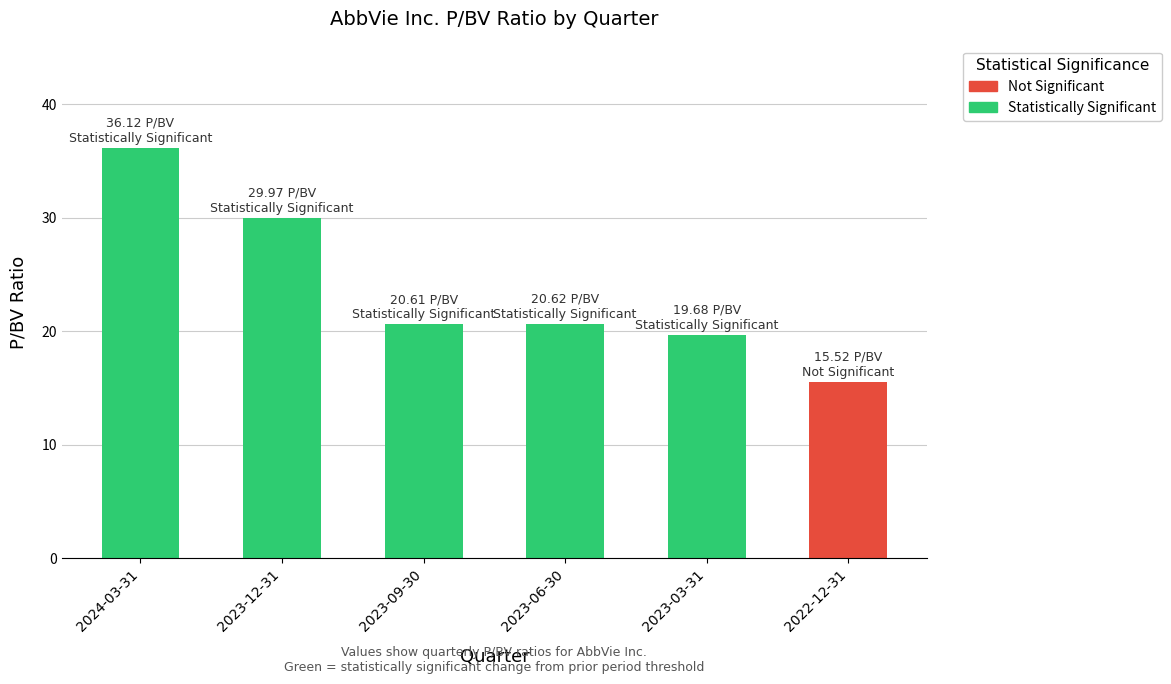

Does the chart contain any negative values?

No